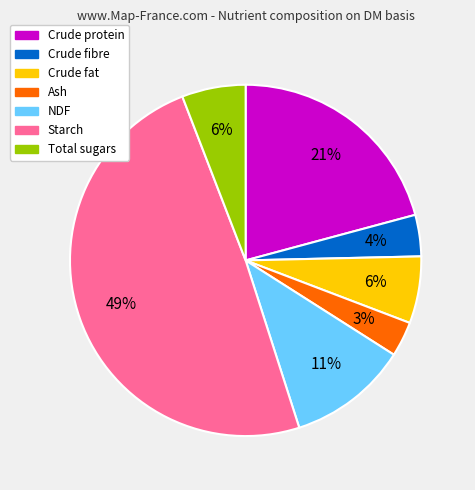

Does any single category account for the majority?

No